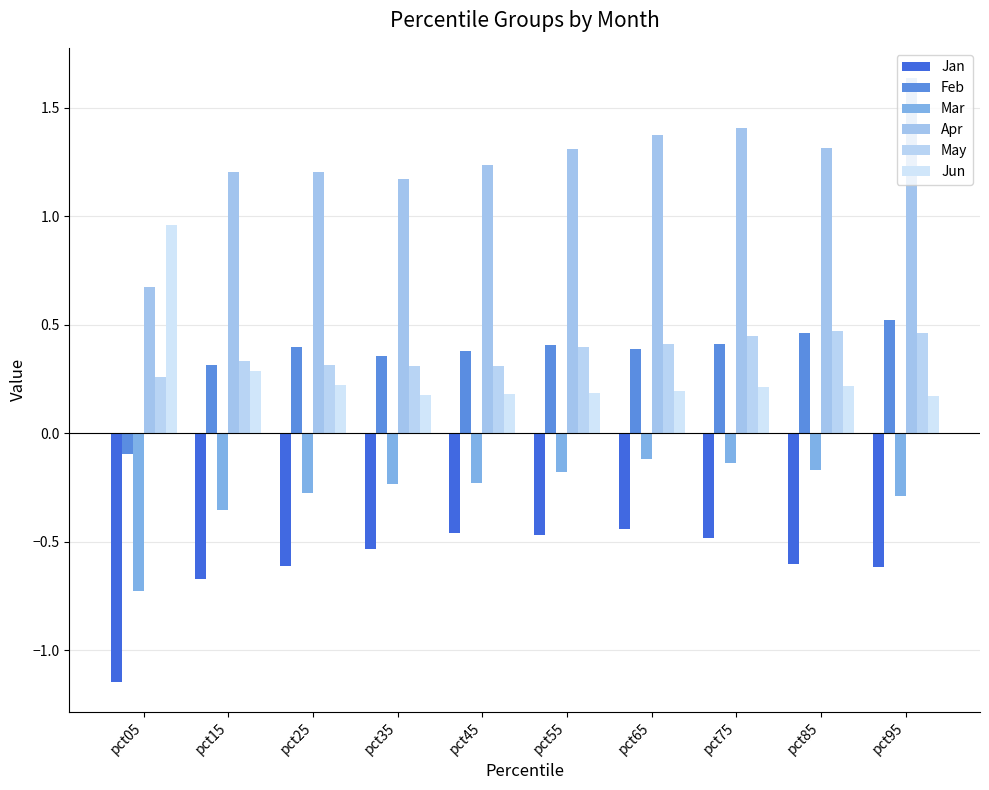

What is the approximate value of Apr at pct05?

0.7